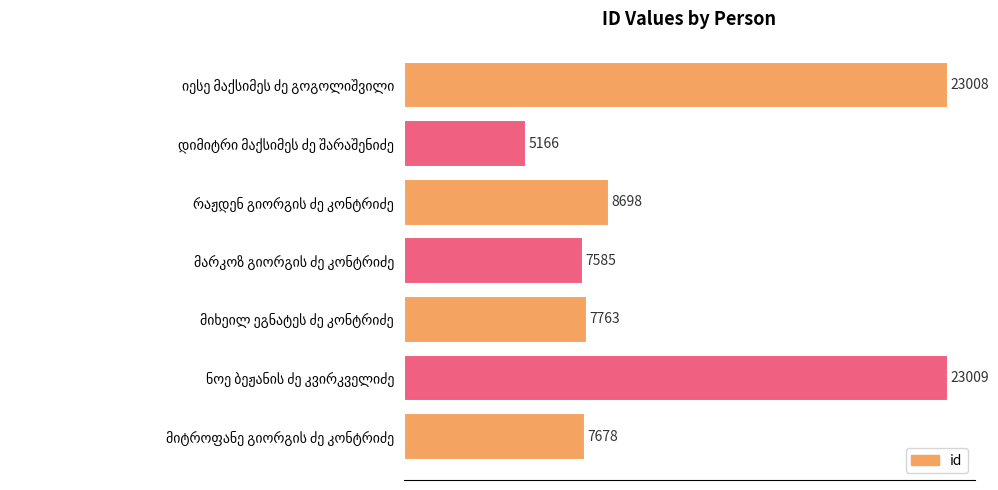

What is the difference between the maximum and minimum values?

17843